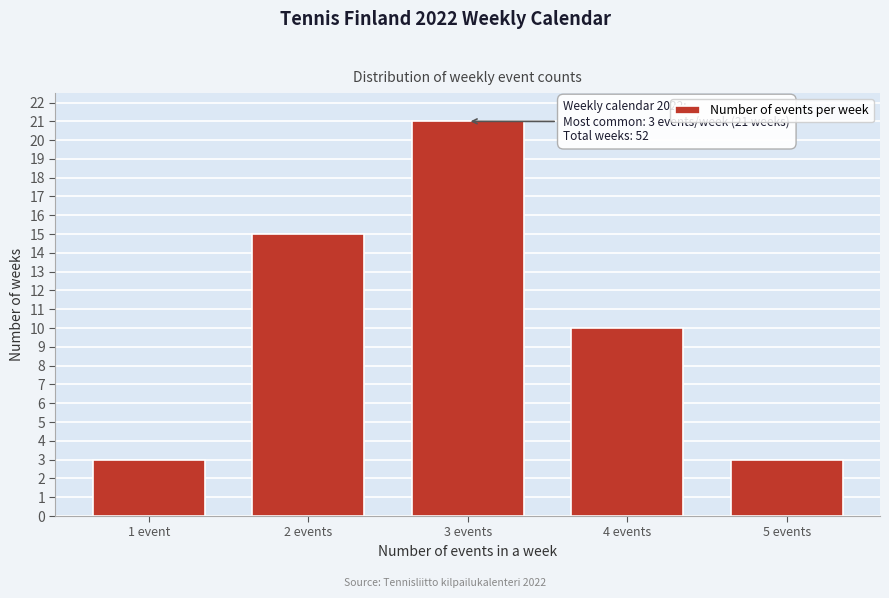

Reading right to left, list all the values displayed in this chart.

5 events=3	4 events=10	3 events=21	2 events=15	1 event=3